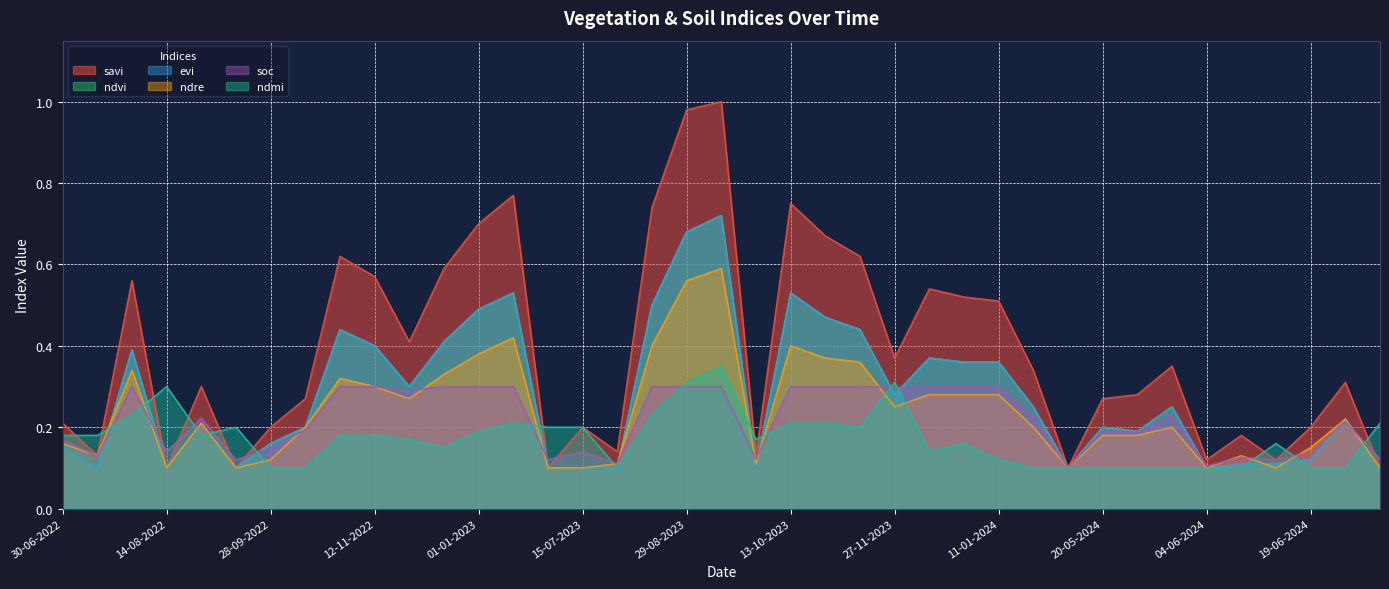

How many lines are shown in the chart?

6